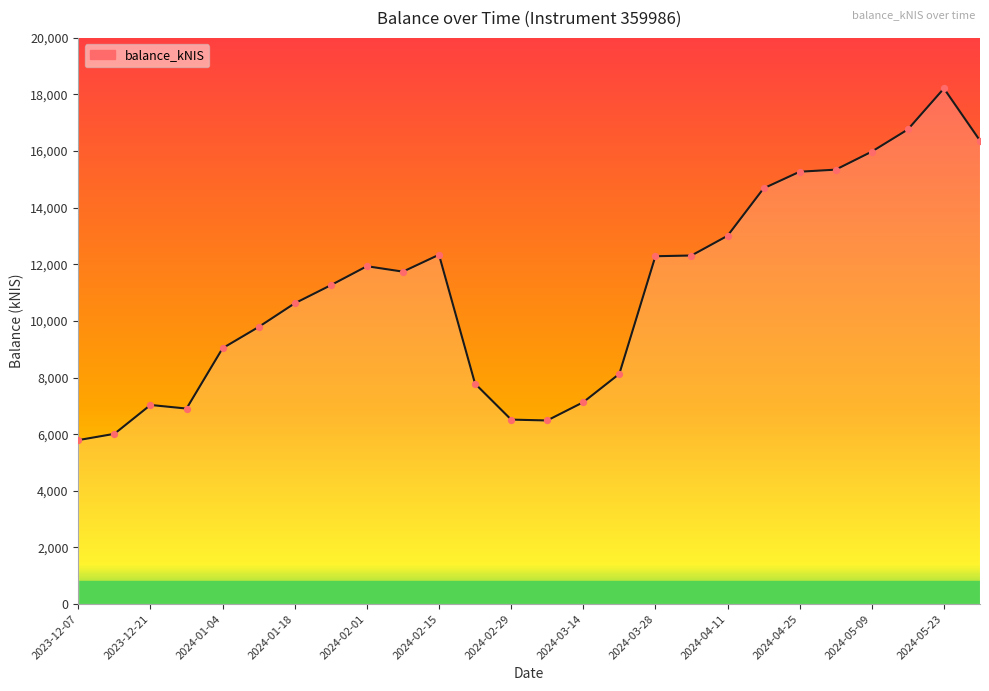

What is the difference between the maximum and minimum values?

12424.1